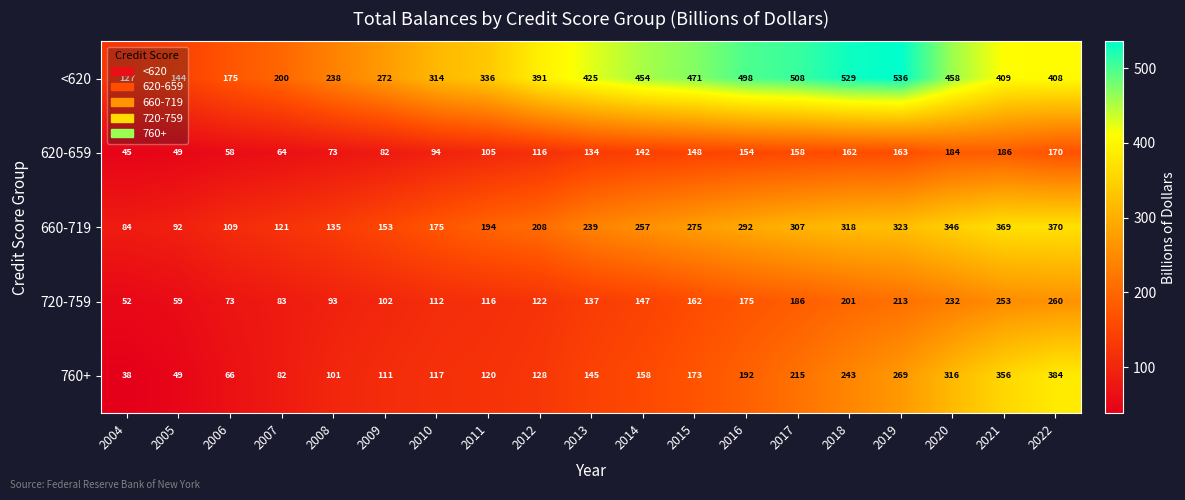

The 620-659 series shows 147 at 2011. True or false?

False